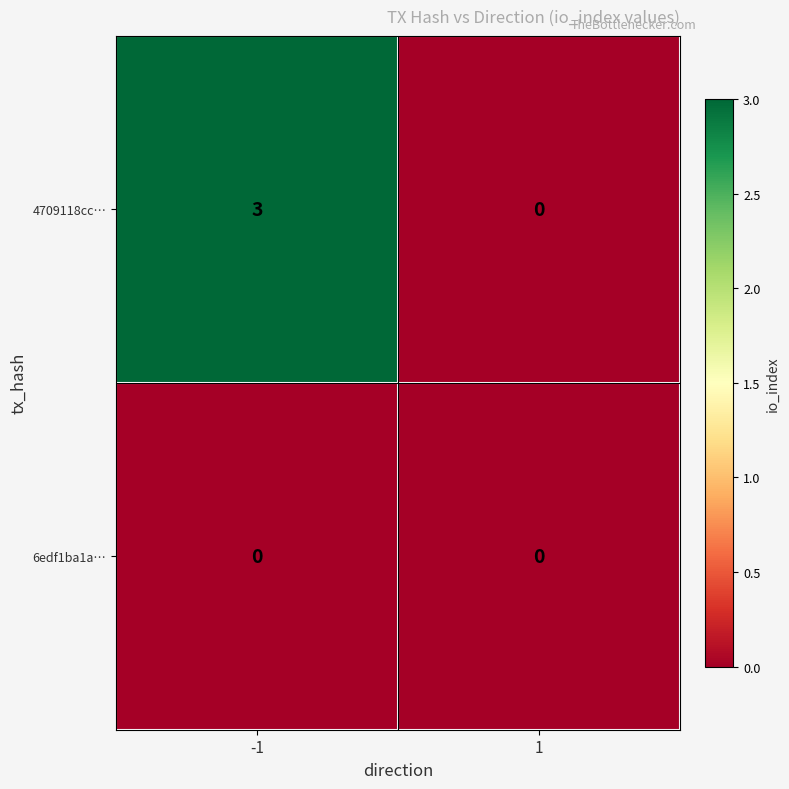

Reading left to right, transcribe all the data shown in this chart.

4709118cc…: -1=3	1=0
6edf1ba1a…: -1=0	1=0